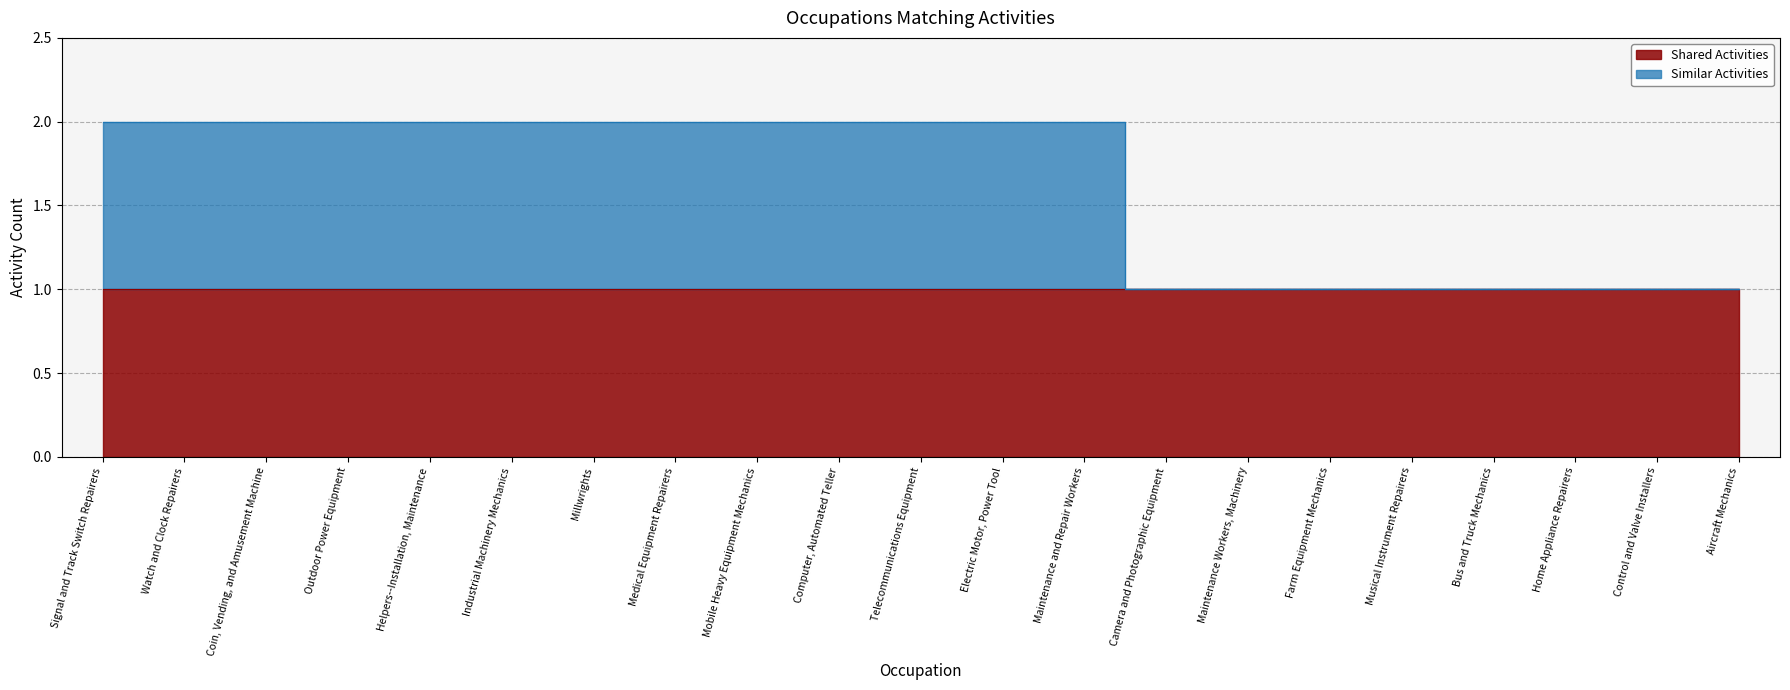

Approximately how many times larger is the value at Helpers--Installation, Maintenance compared to Maintenance and Repair Workers?

1.0